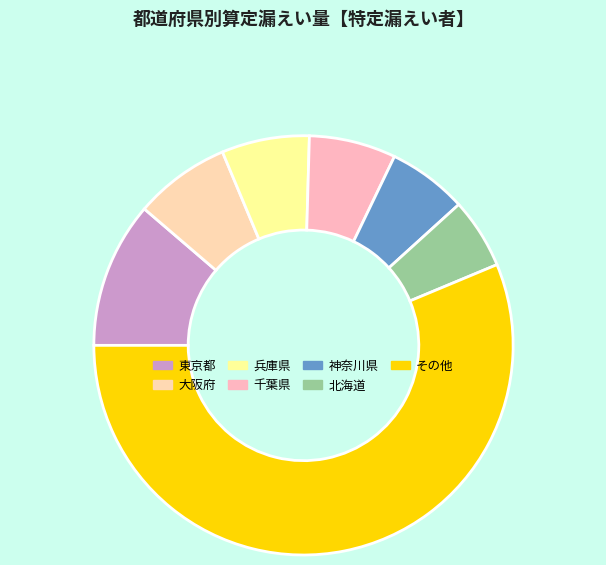

Count the number of slices in the pie.

7